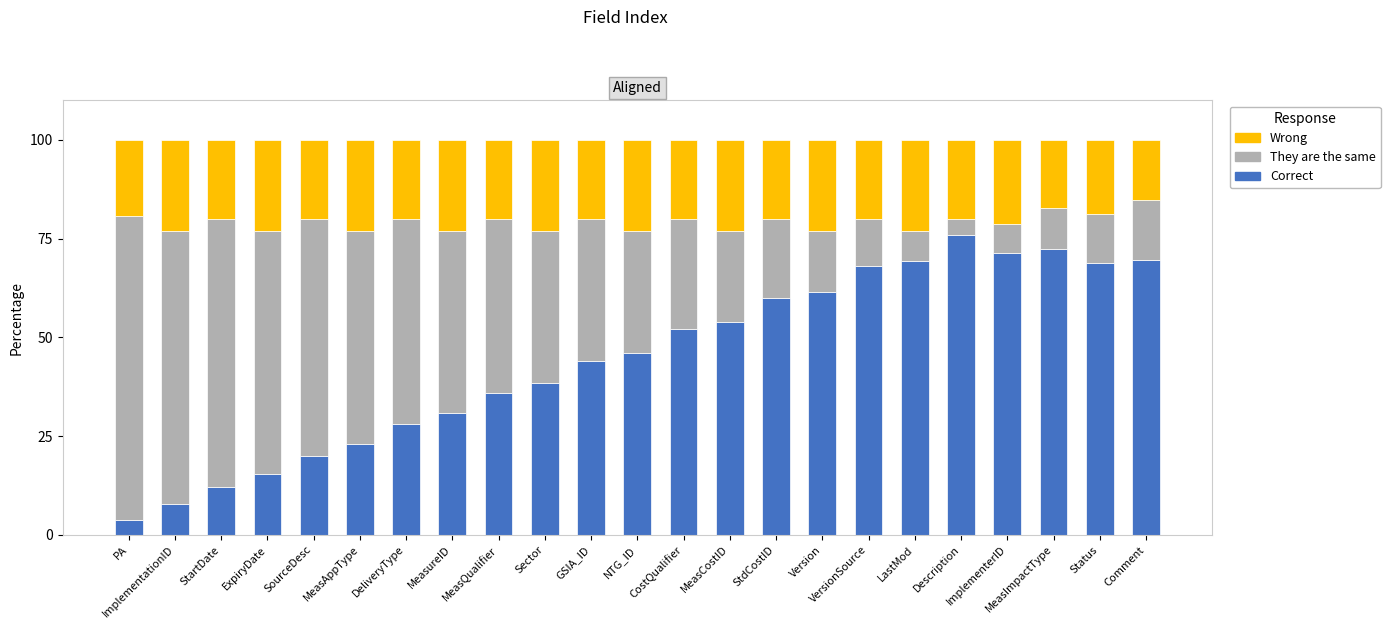

What is the sum of all Correct values?

1028.3